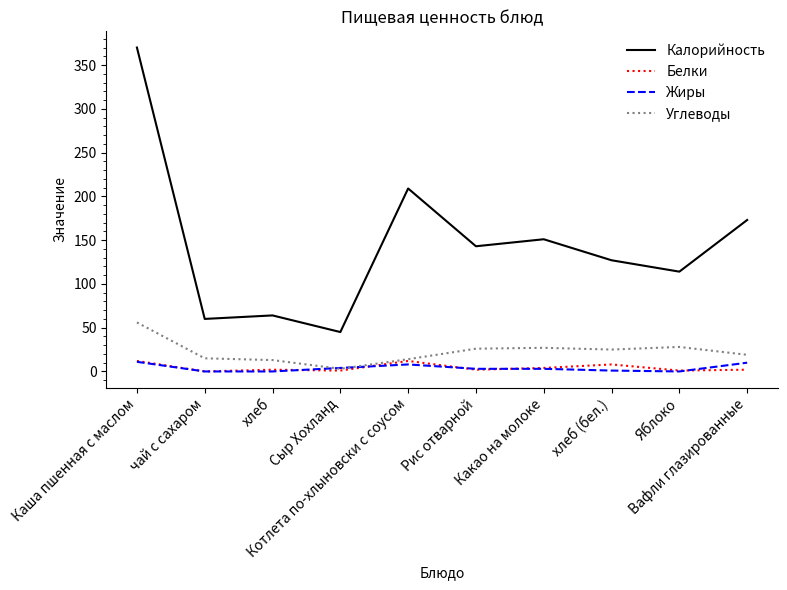

Which series has the largest total across all categories?

Калорийность